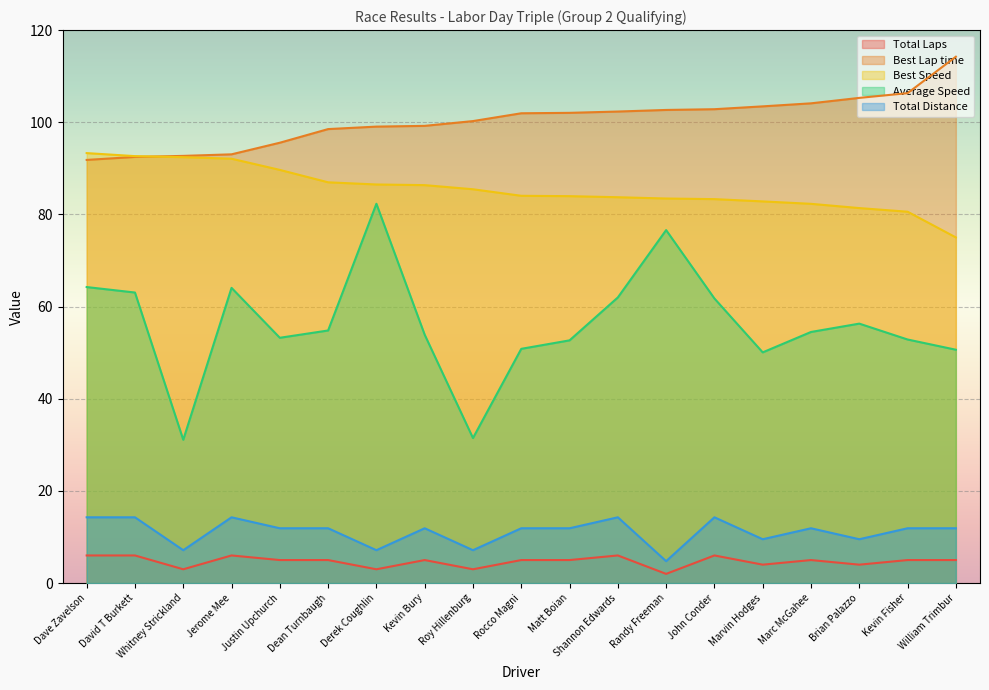

What is the label of the 11th point from the left?

Matt Boian